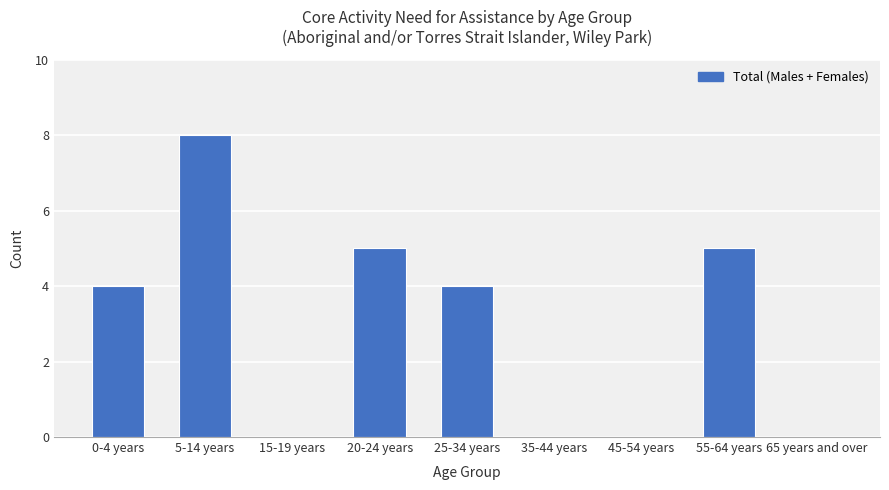

Which category has the highest value across all series?

5-14 years